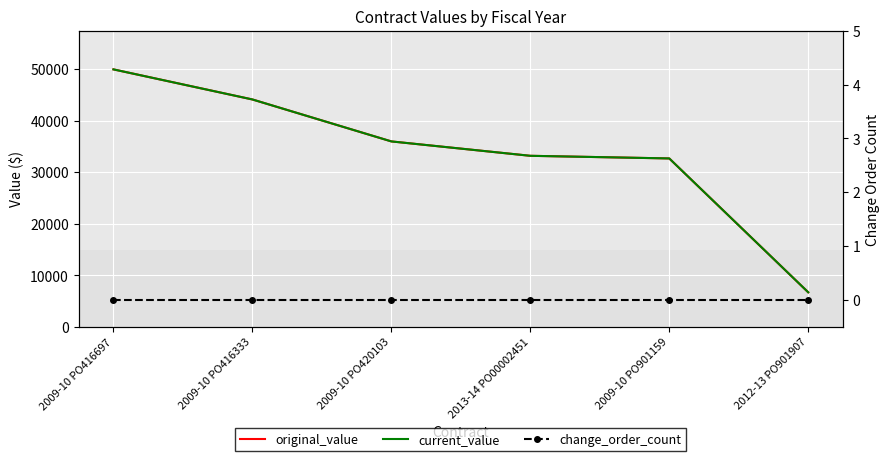

Which category has the lowest value across all series?

2009-10 PO416697